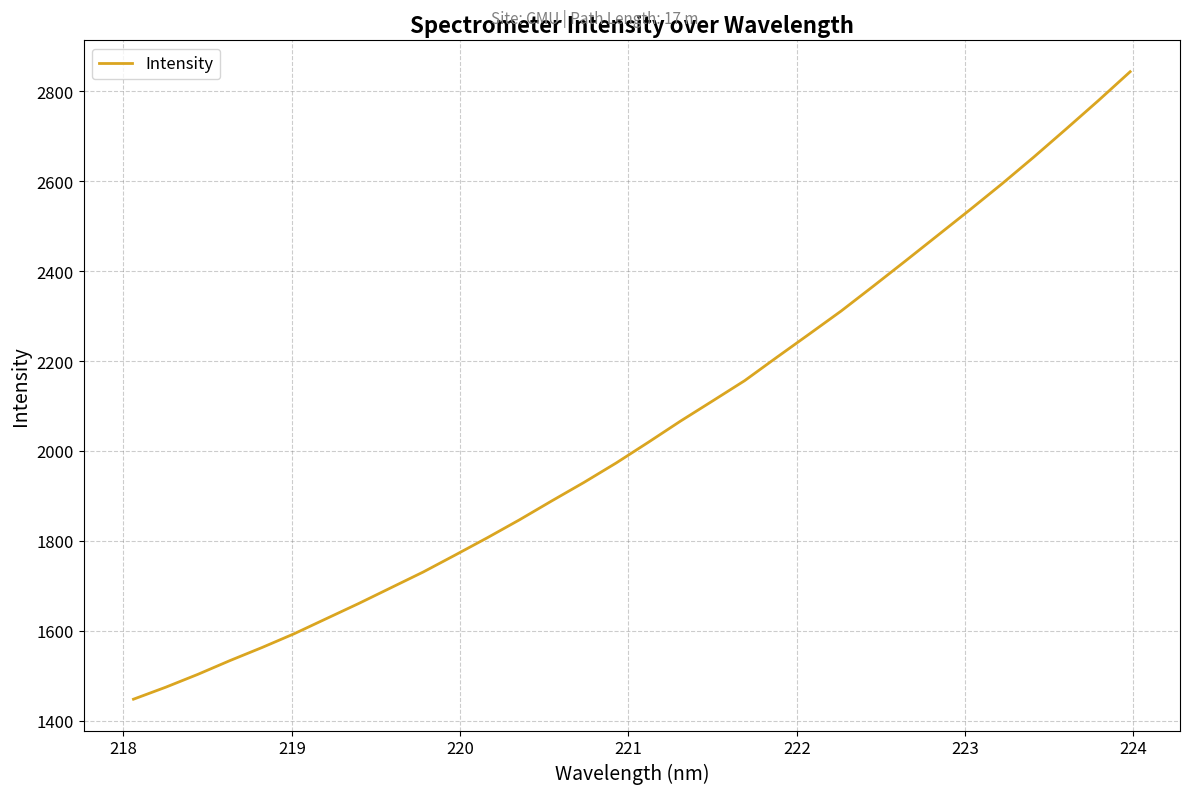

How many lines are shown in the chart?

1